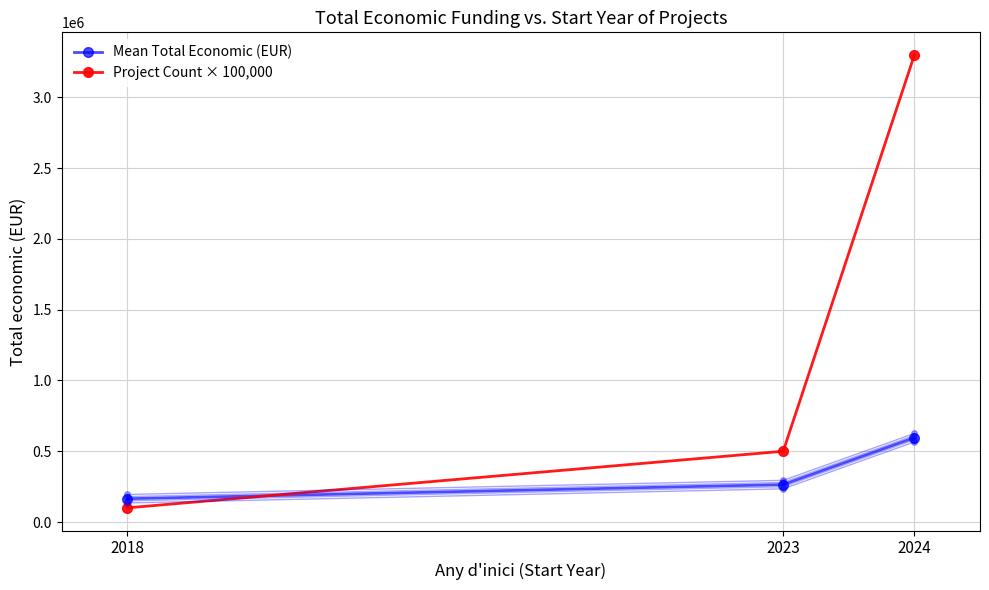

How many values in the Mean Total Economic (EUR) series are below 264400?

1